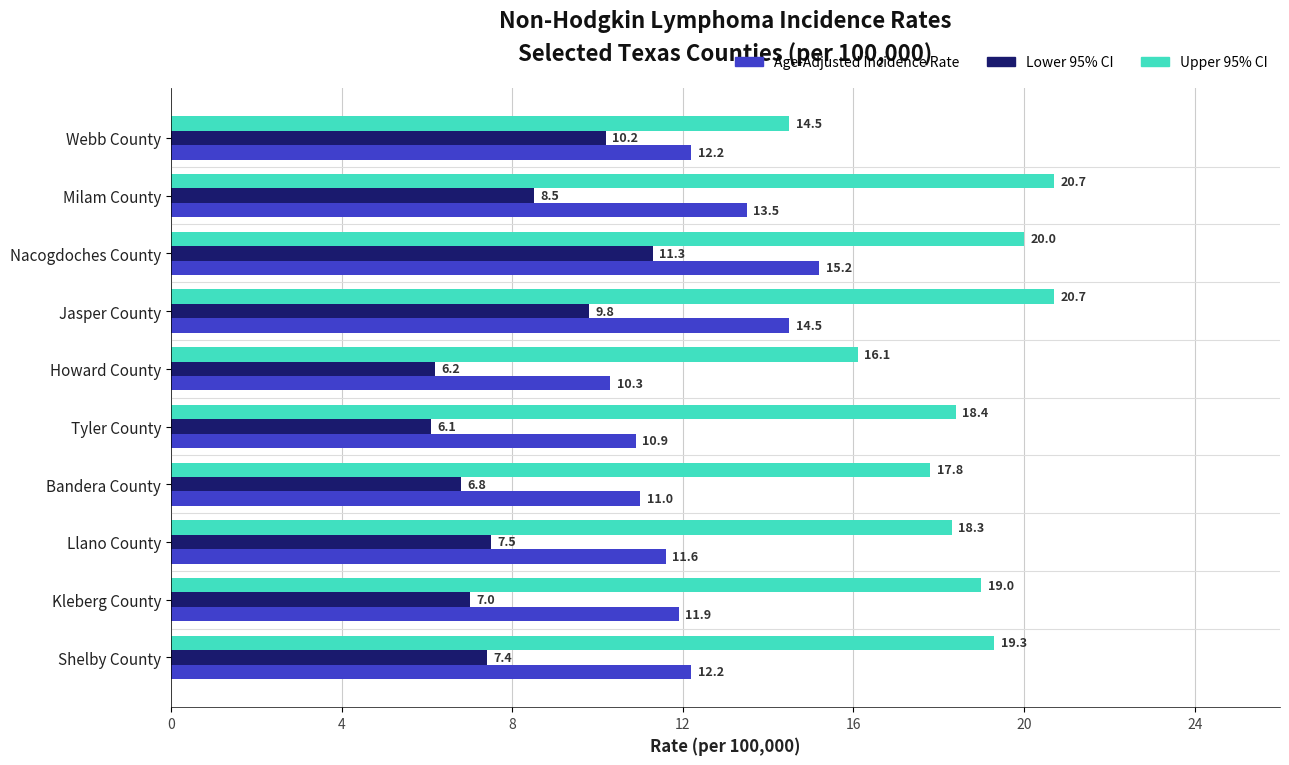

What are all the series names shown in the legend?

Age-Adjusted Incidence Rate, Lower 95% CI, Upper 95% CI